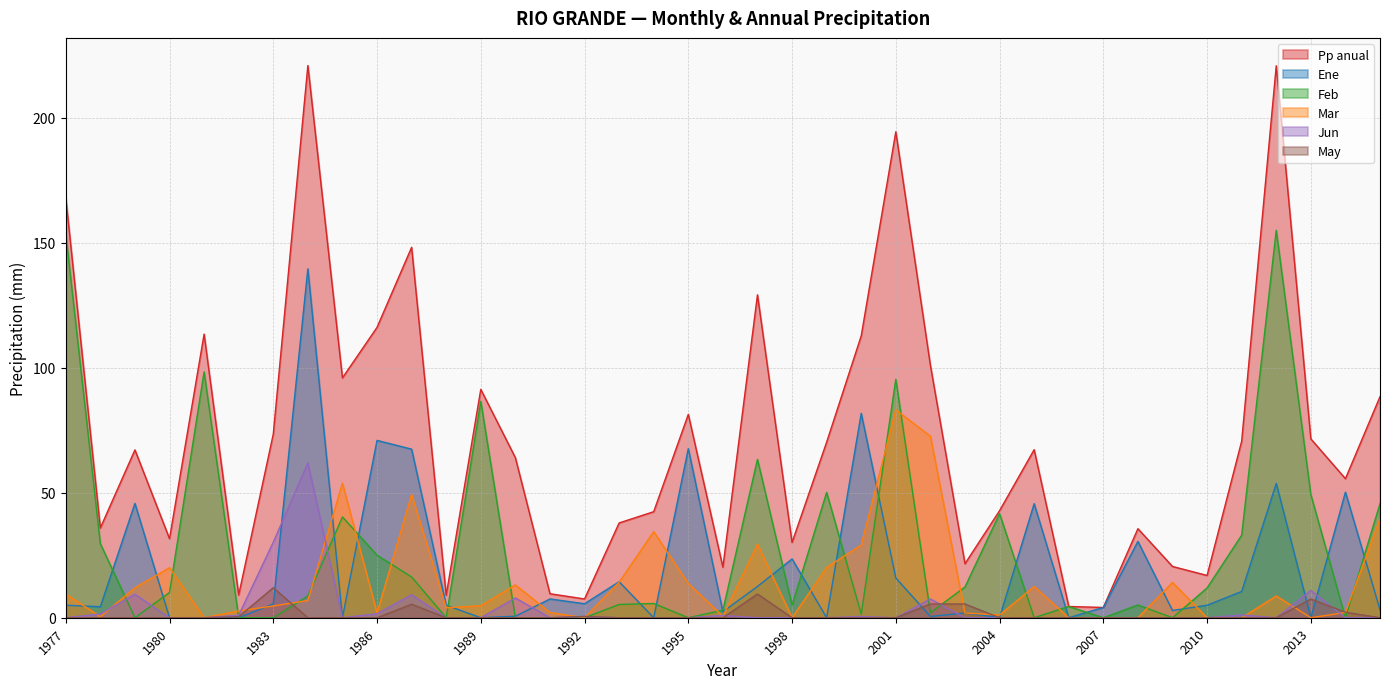

What is the maximum value for Mar?

83.1